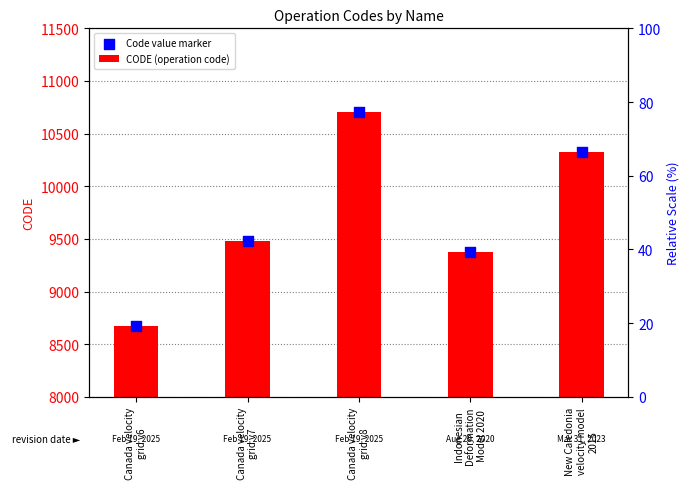

Which series has the largest Y range (max minus min)?

CODE (operation code)